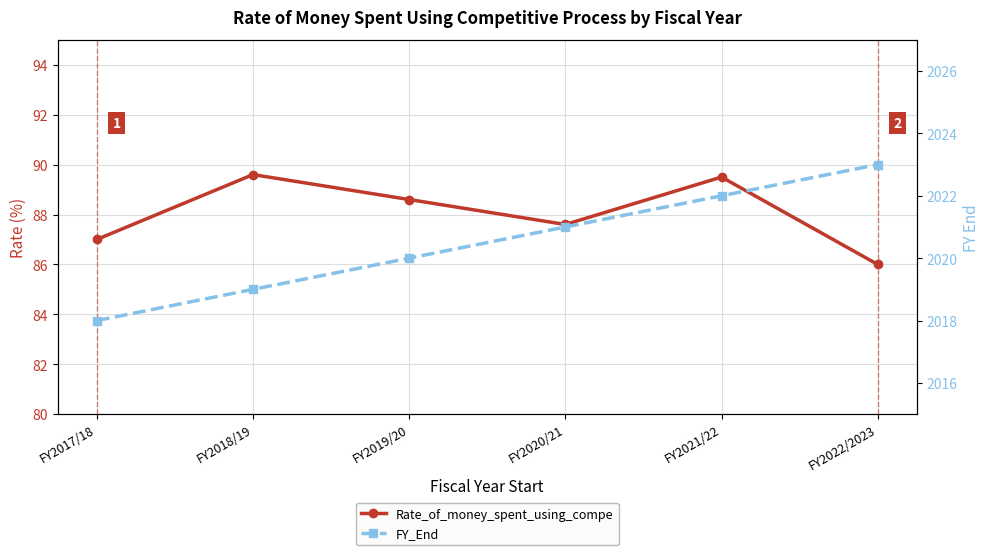

Reading left to right, extract all data points from this chart.

Rate_of_money_spent_using_compe: 87.0	89.6	88.6	87.6	89.5	86.0
FY_End: 2018.0	2019.0	2020.0	2021.0	2022.0	2023.0